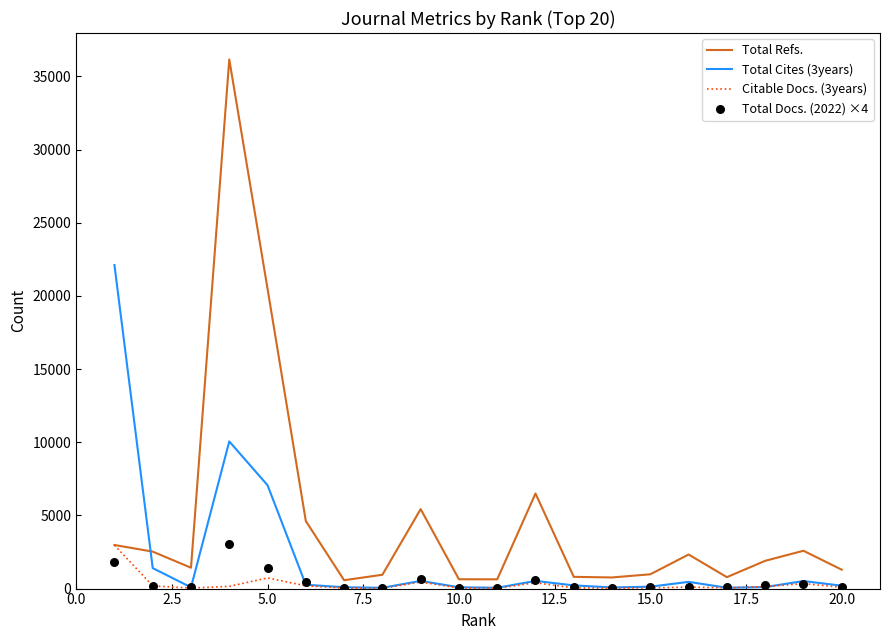

Which series contains the highest Y value?

Total Refs.